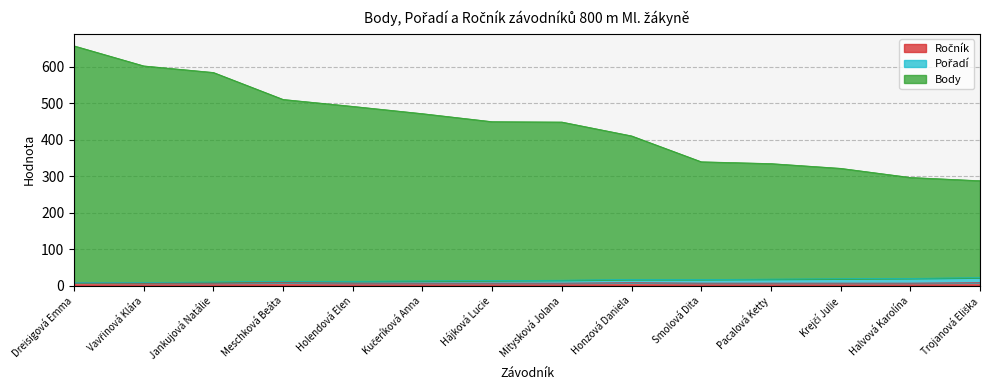

What is the approximate value of Body at Krejčí Julie, to the nearest 10?

320